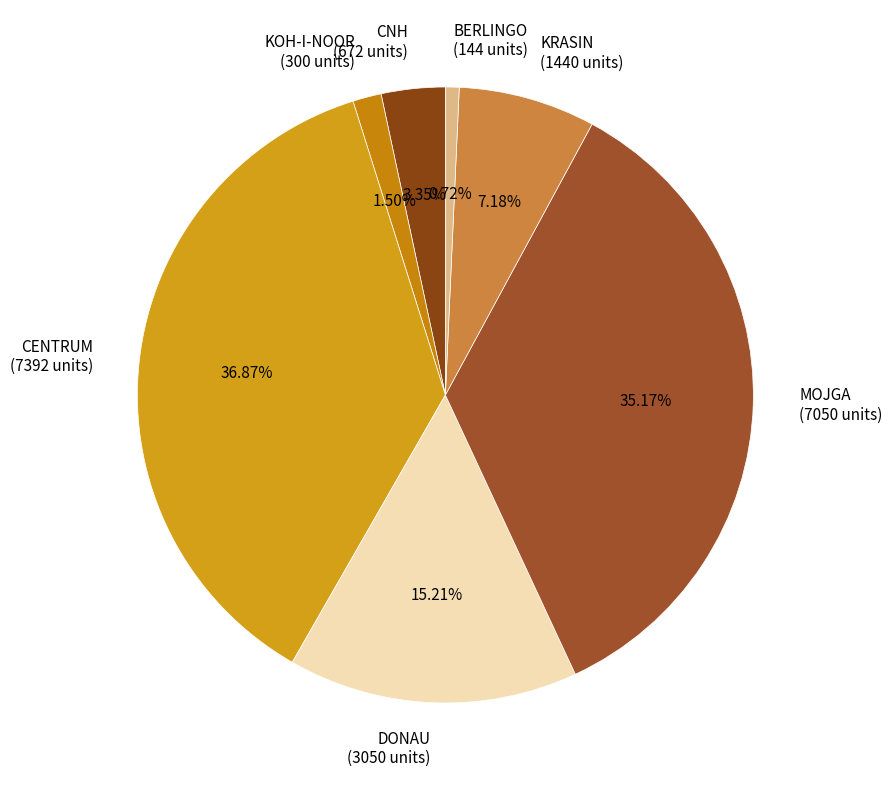

Between CNH and MOJGA, which is larger?

MOJGA